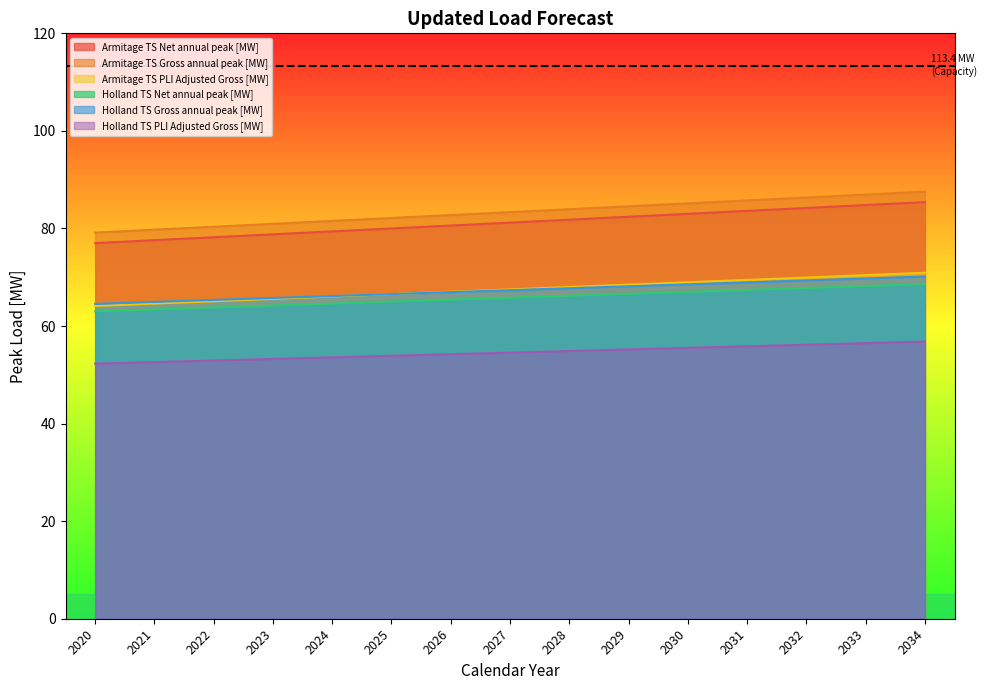

Is the value of Armitage TS PLI Adjusted Gross [MW] at 2033 greater than the value of Holland TS PLI Adjusted Gross [MW] at 2027?

Yes